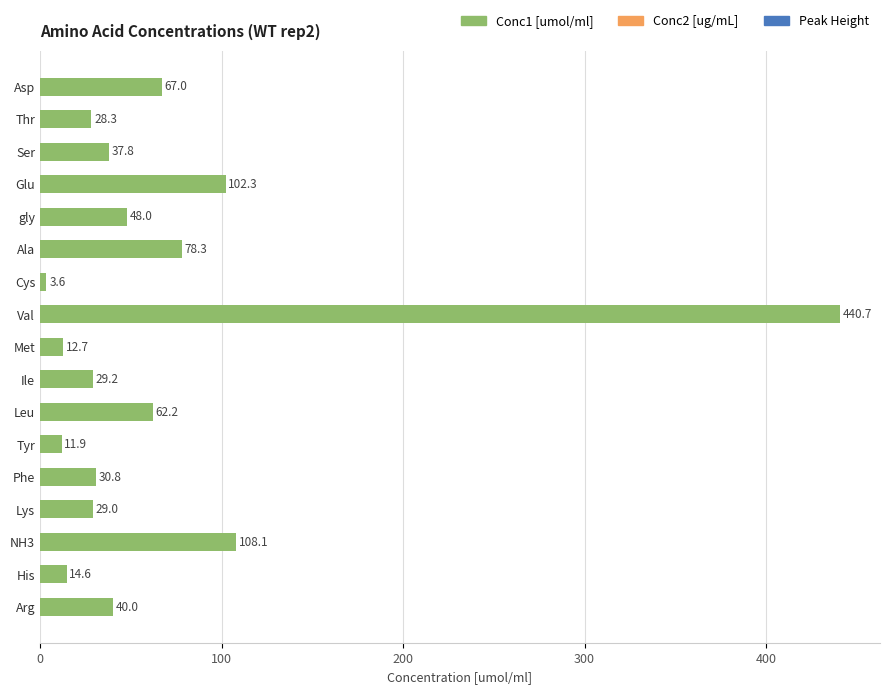

Rank the categories by value from highest to lowest.

Val, NH3, Glu, Ala, Asp, Leu, gly, Arg, Ser, Phe, Ile, Lys, Thr, His, Met, Tyr, Cys